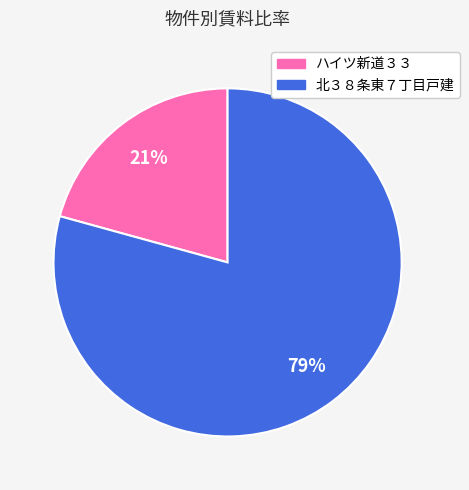

Which slice is the largest?

北３８条東７丁目戸建